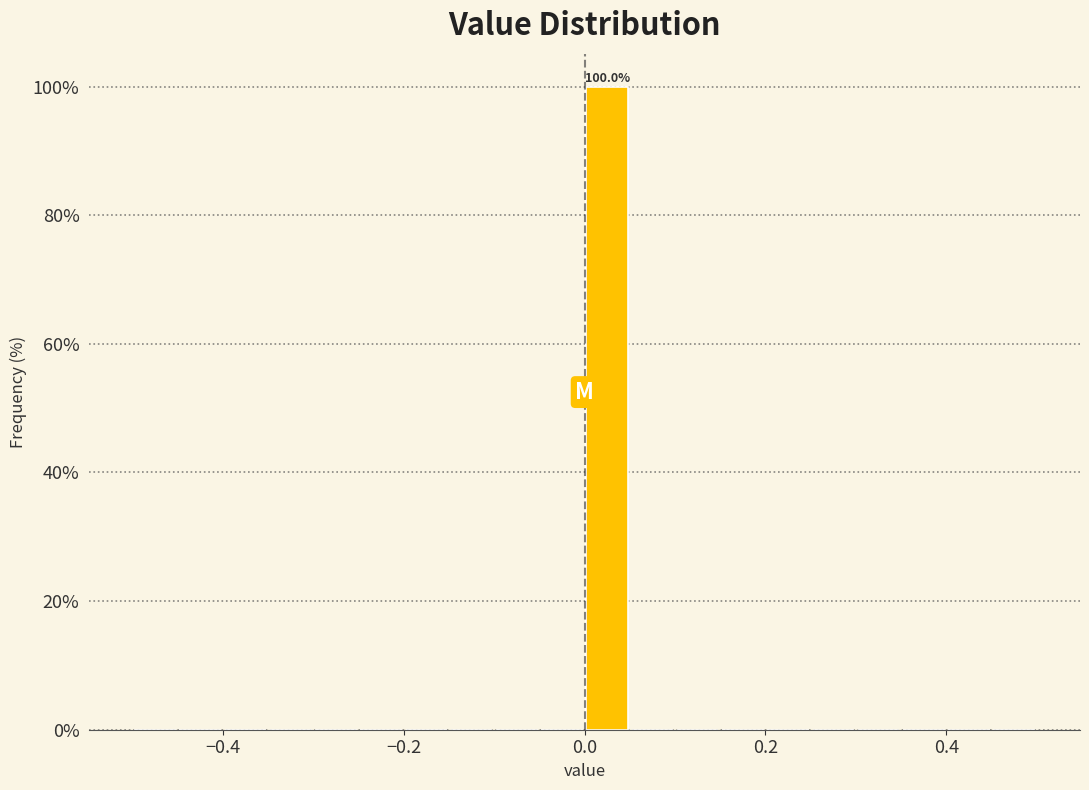

Read against the x-axis, roughly where is the centre of the tallest bar?

0.02